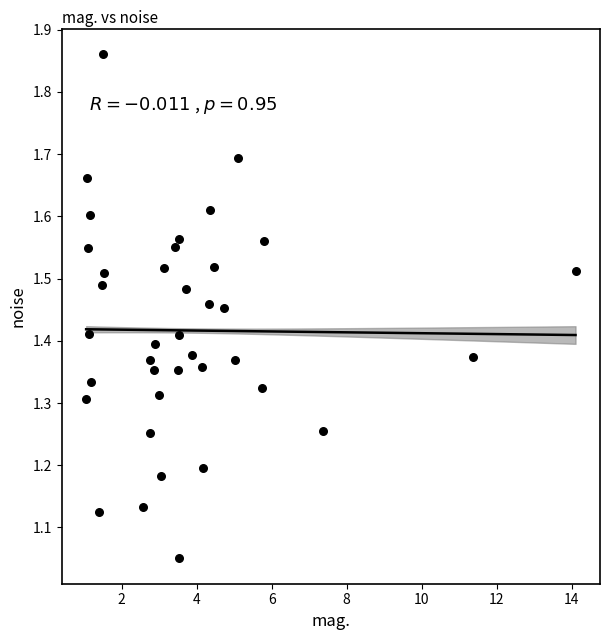

What is the range of Y values (max minus min)?

0.8